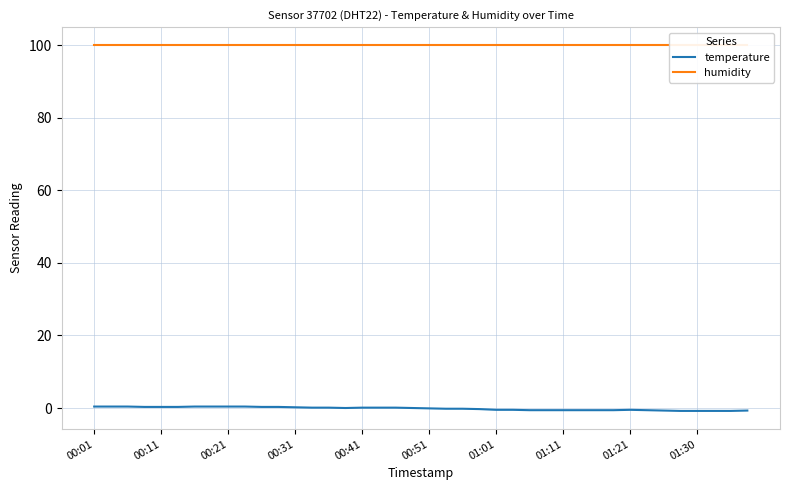

Is it true that temperature equals -0.5 at 01:21?

True